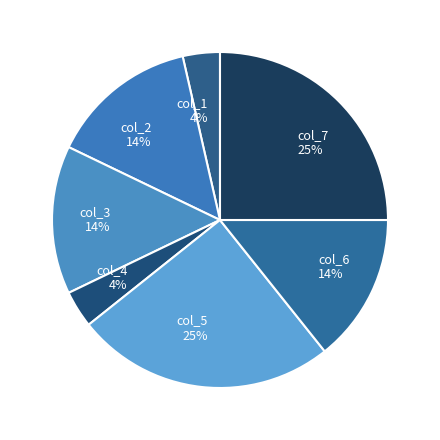

Count the number of slices in the pie.

7